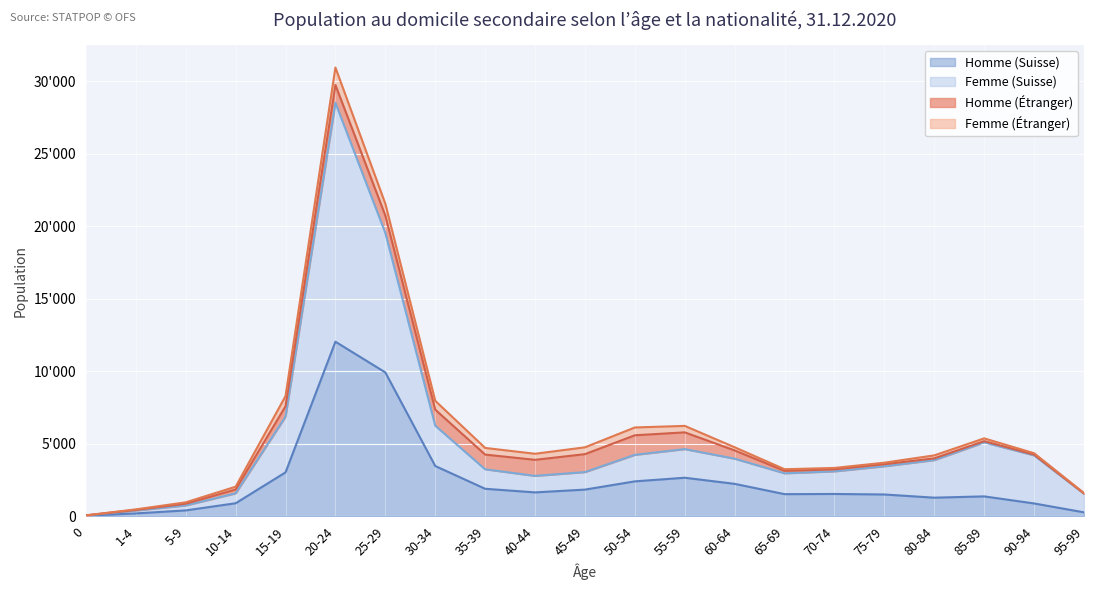

Which series has the largest total across all categories?

Femme (Suisse)